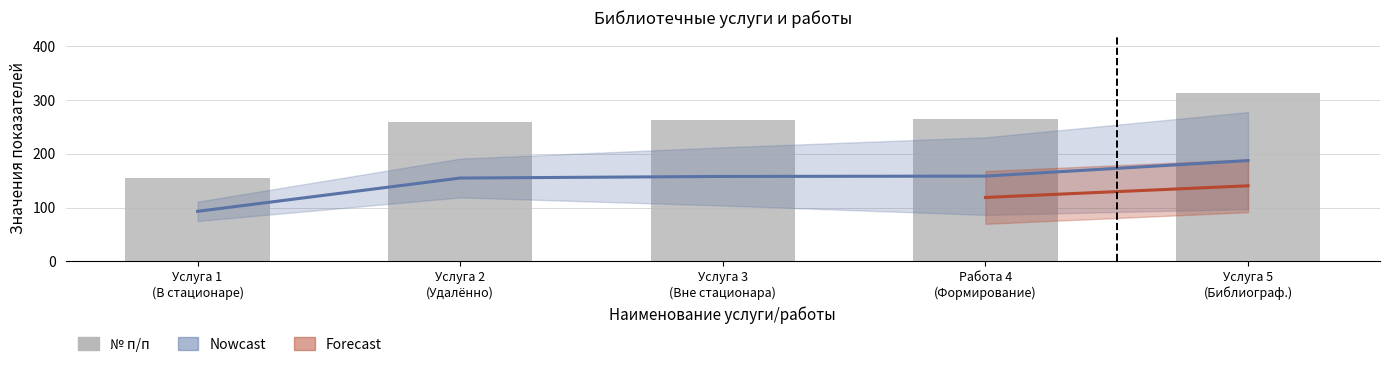

What is the maximum value shown in the chart?

312